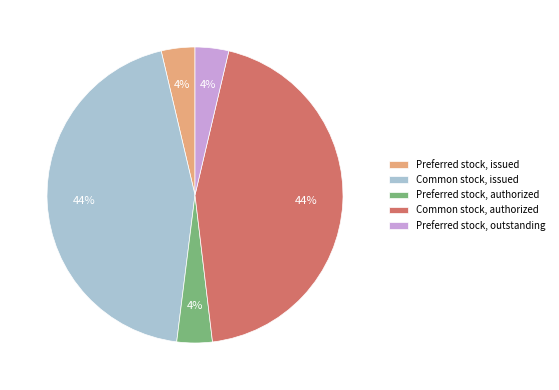

Approximately how many times larger is the value at Preferred stock, authorized compared to Common stock, issued?

0.1